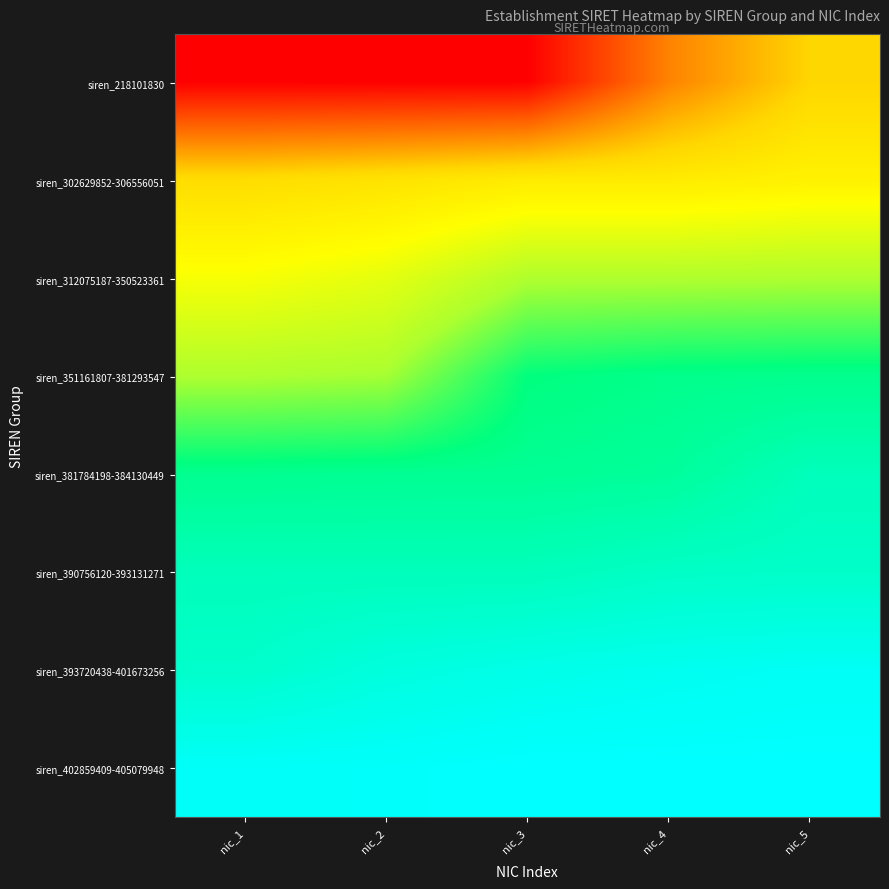

What is the spread (max minus min) of values at nic_4?

0.7